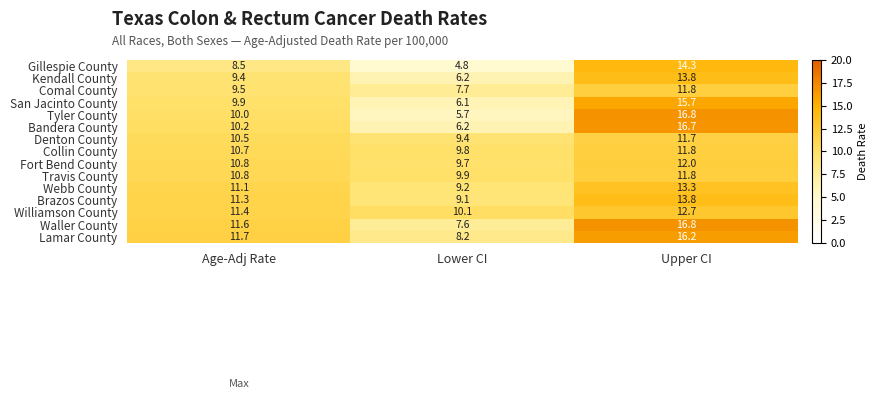

What is the average value of the Brazos County series?

11.4